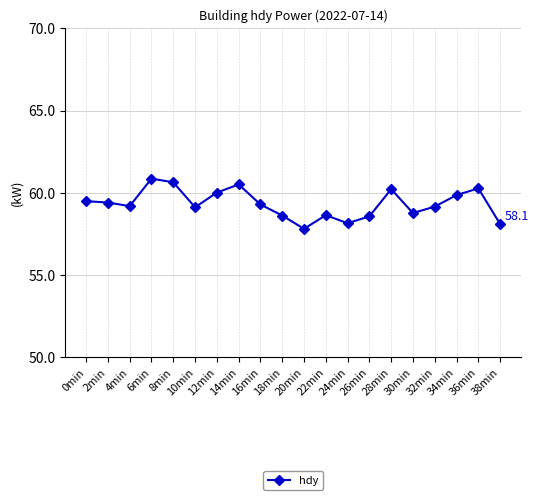

True or false: there are more than 1 points higher than both neighbors.

True